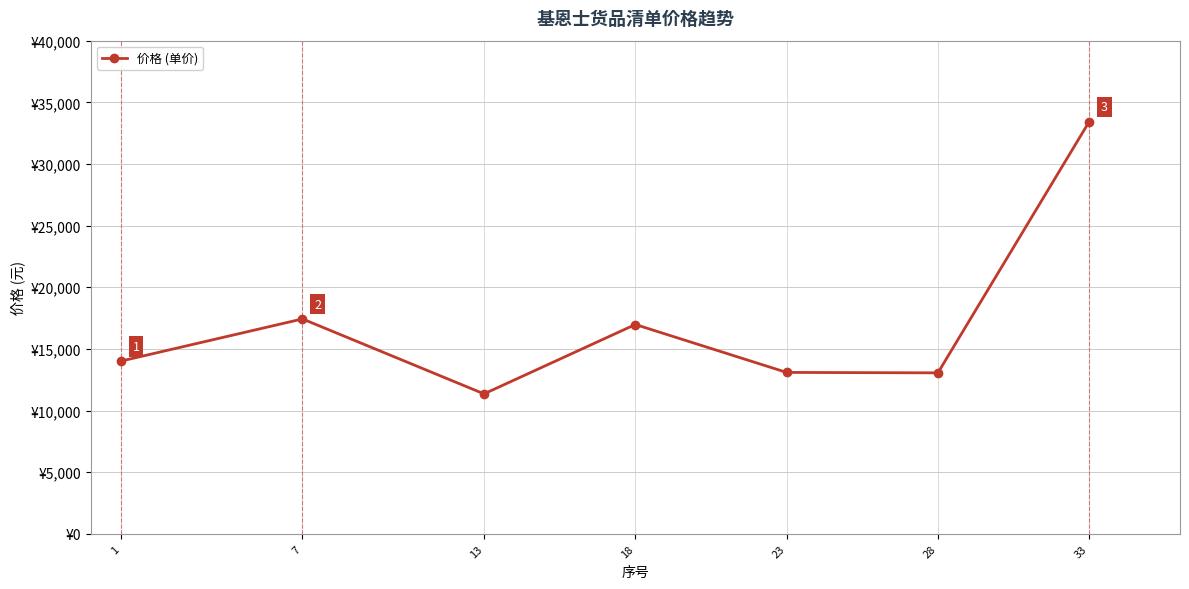

How many data points are less than 14012?

3